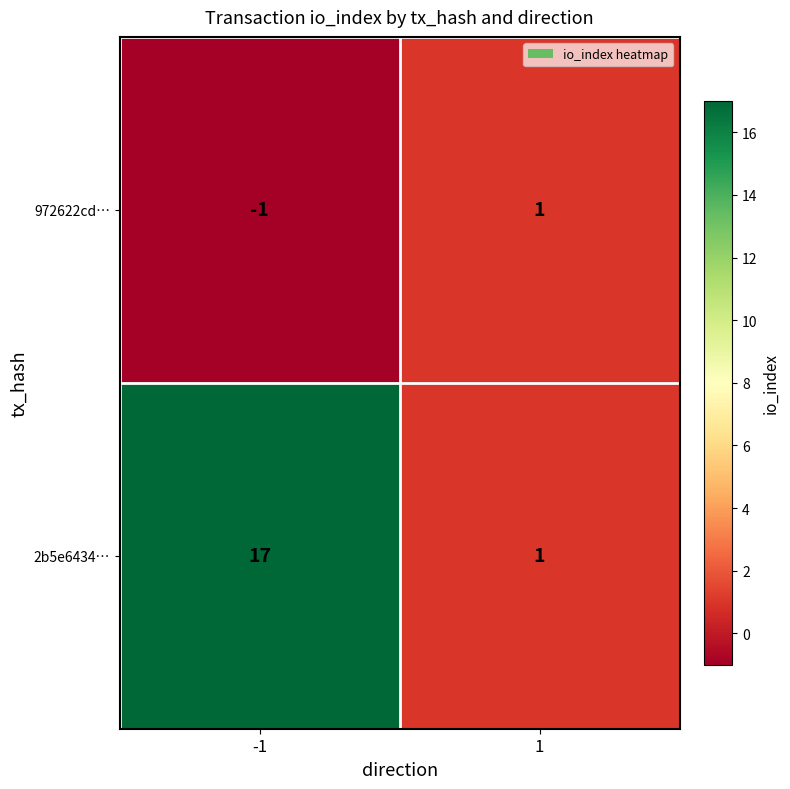

Reading left to right, transcribe all the data shown in this chart.

972622cd…: -1=-1	1=1
2b5e6434…: -1=17	1=1